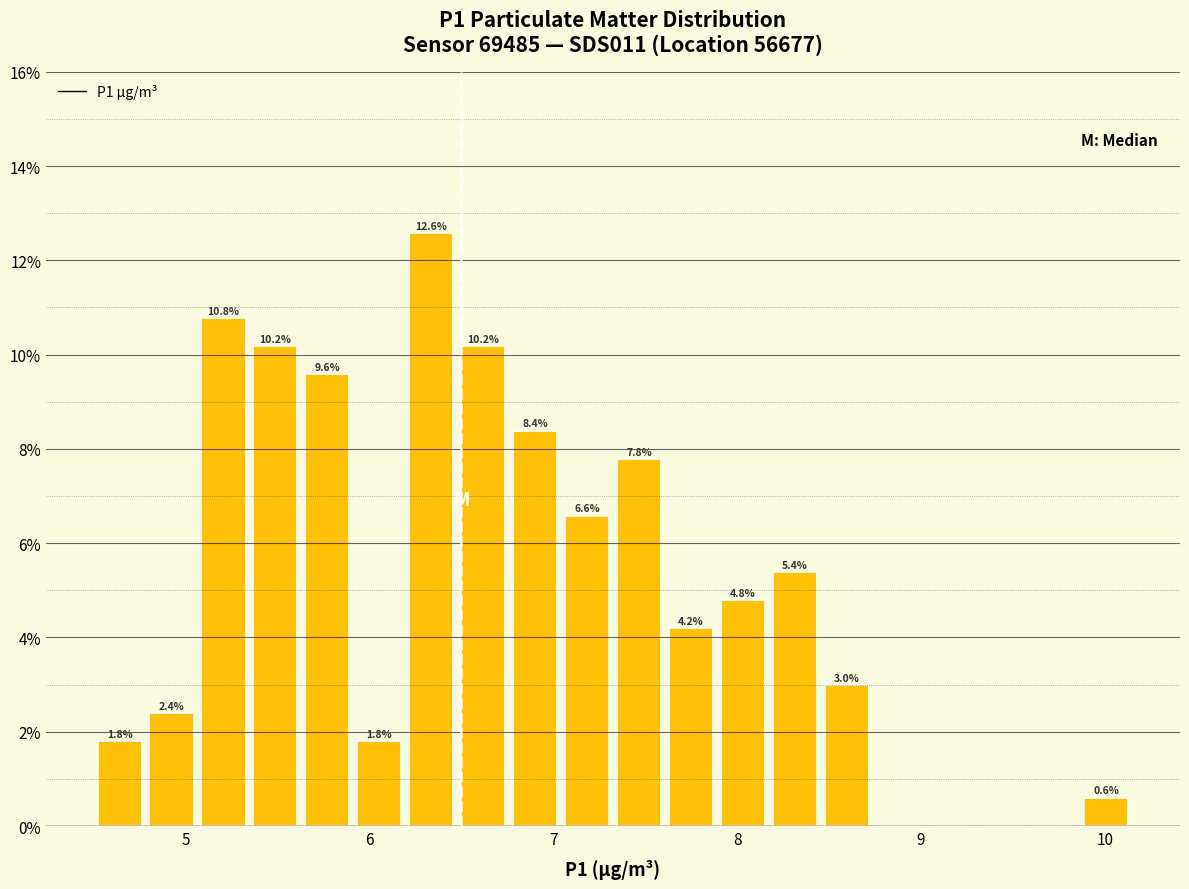

Read against the x-axis, roughly where is the centre of the tallest bar?

6.3